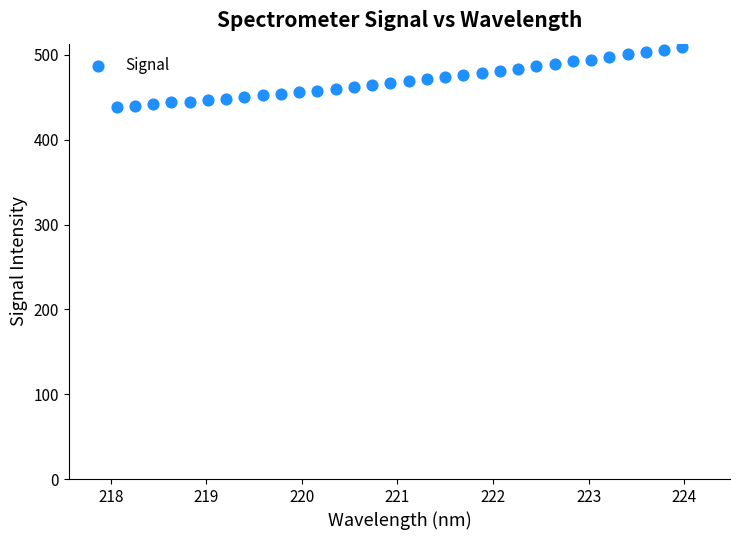

What is the range of Y values (max minus min)?

71.4